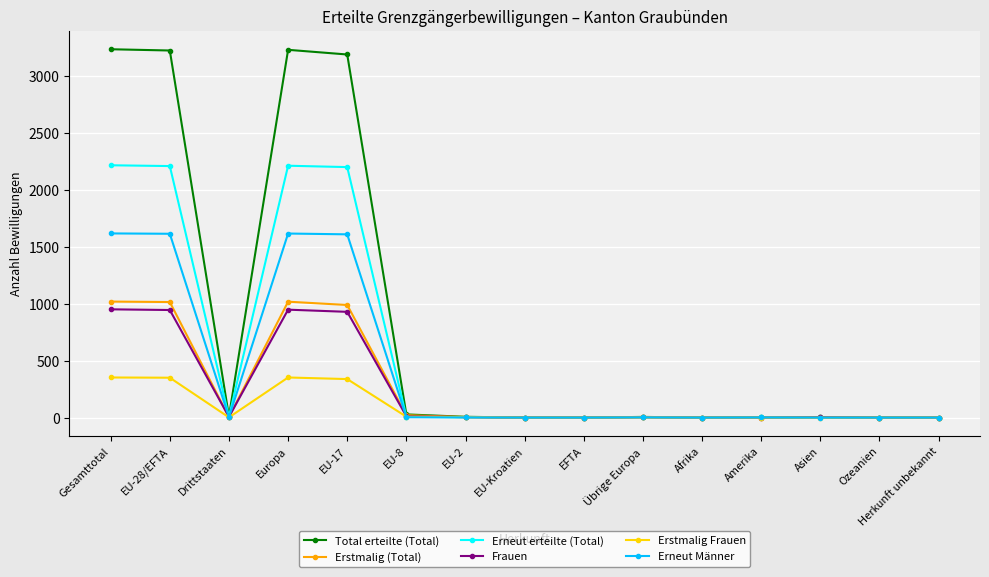

Which series changed the most between EU-28/EFTA and Herkunft unbekannt?

Total erteilte (Total)